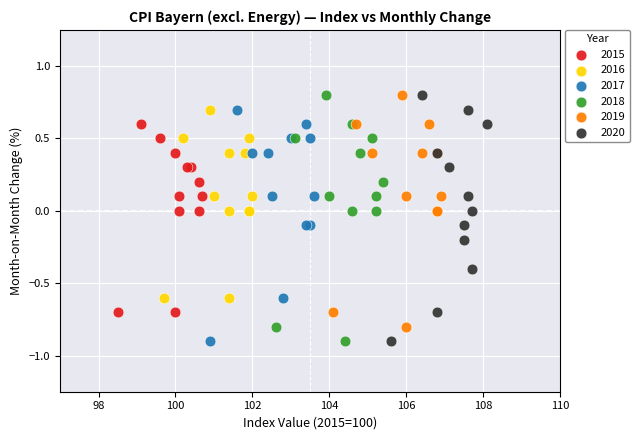

What are all the series names shown in the legend?

2015, 2016, 2017, 2018, 2019, 2020